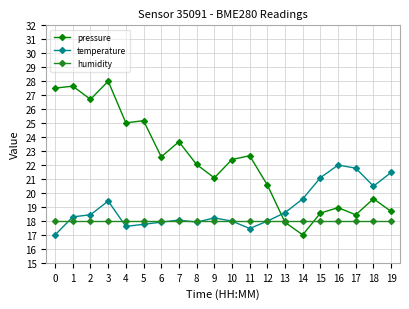

True or false: pressure and temperature intersect in this chart.

True